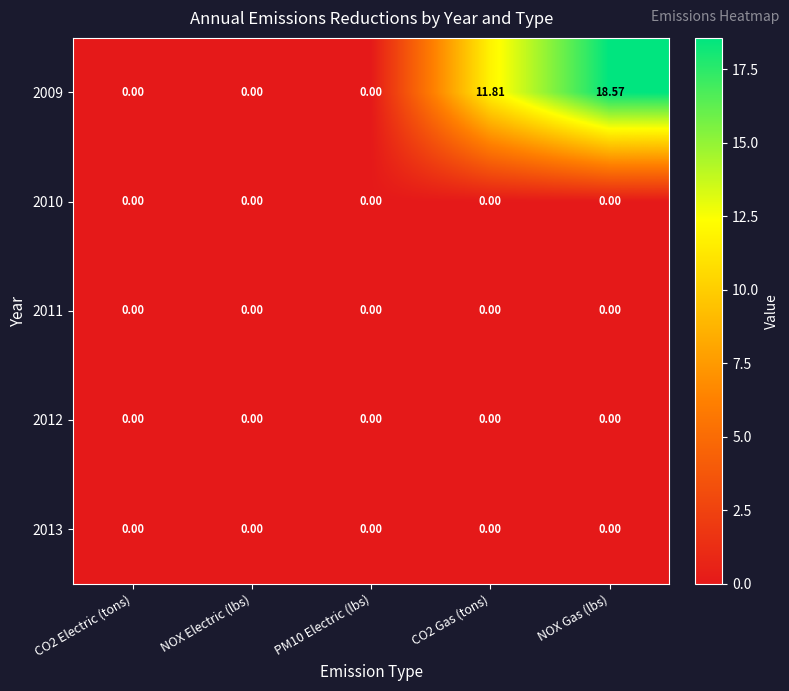

At how many categories does at least one series exceed 14?

1